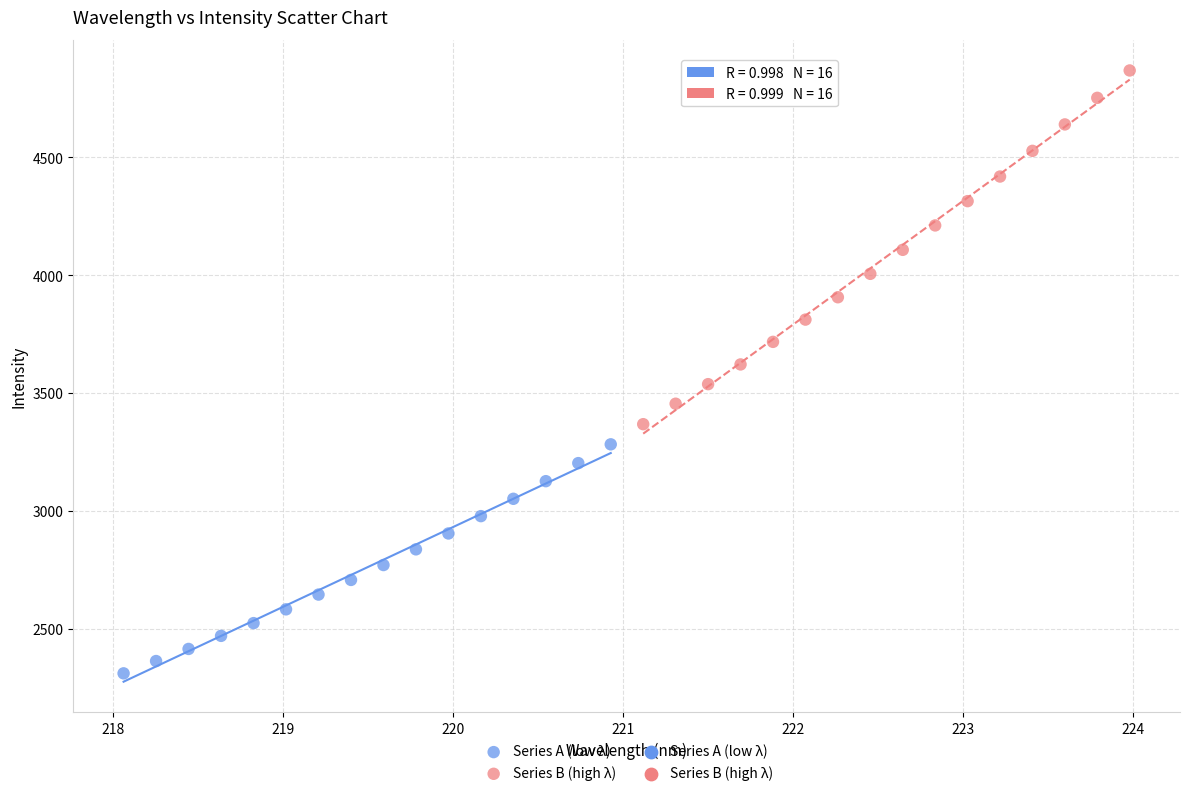

Which series has the widest spread of Y values?

Series B (high λ)